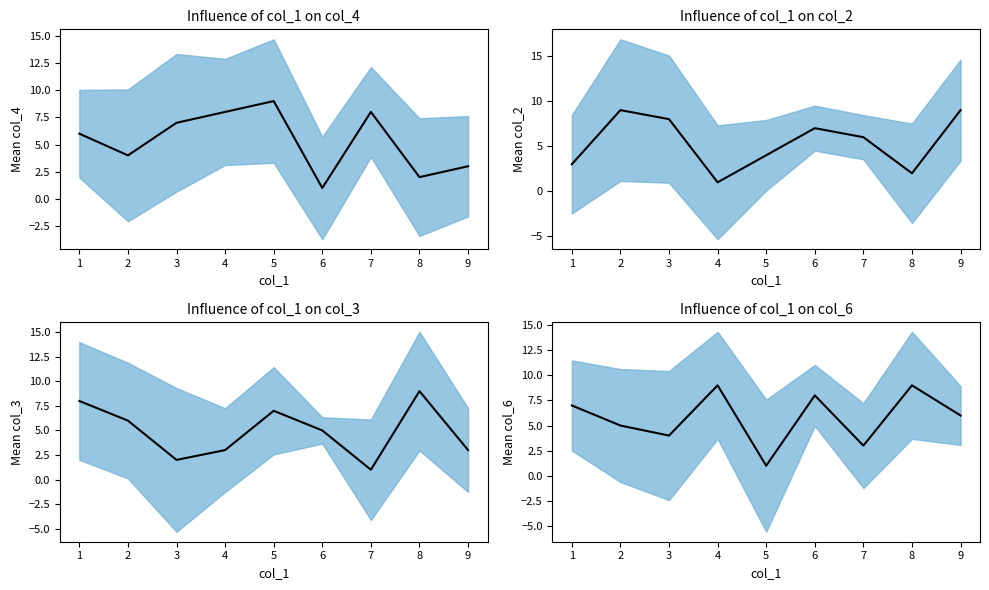

Which has a higher value, 7 or 4?

7